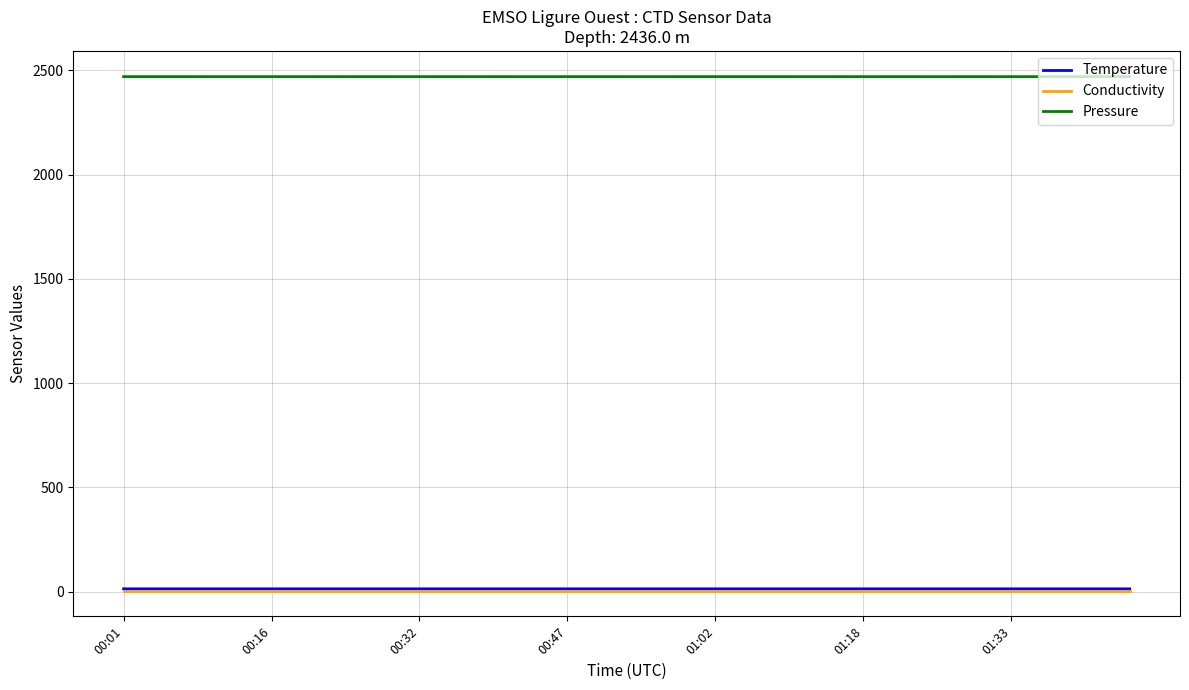

What are all the series names shown in the legend?

Temperature, Conductivity, Pressure